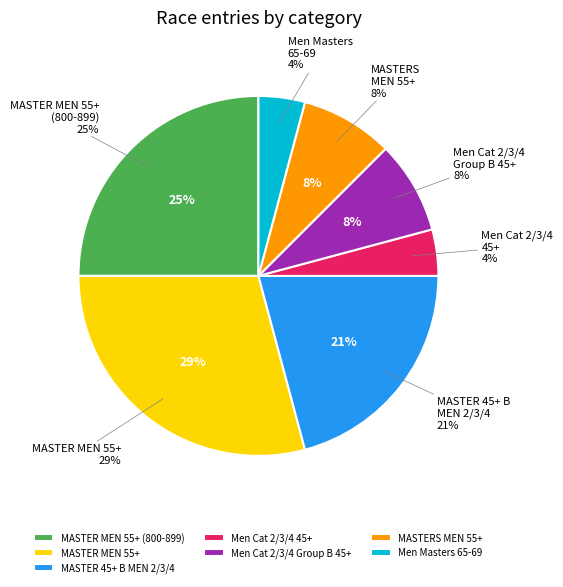

Which slice is the smallest?

Men Cat 2/3/4  45+